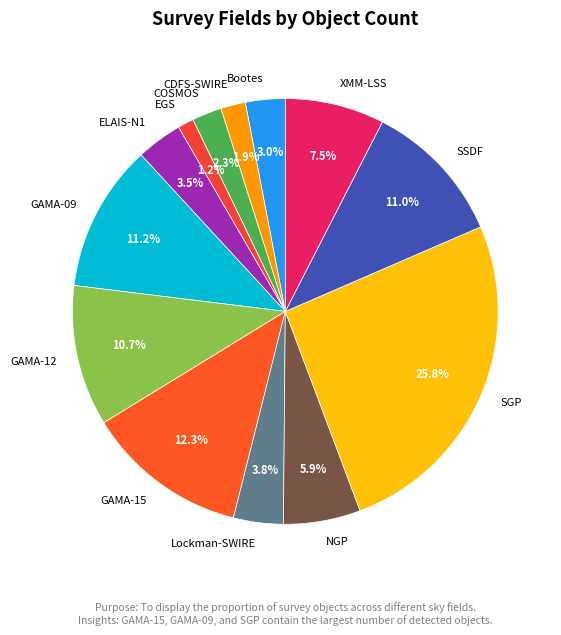

To the nearest percent, what is the average slice percentage?

8%